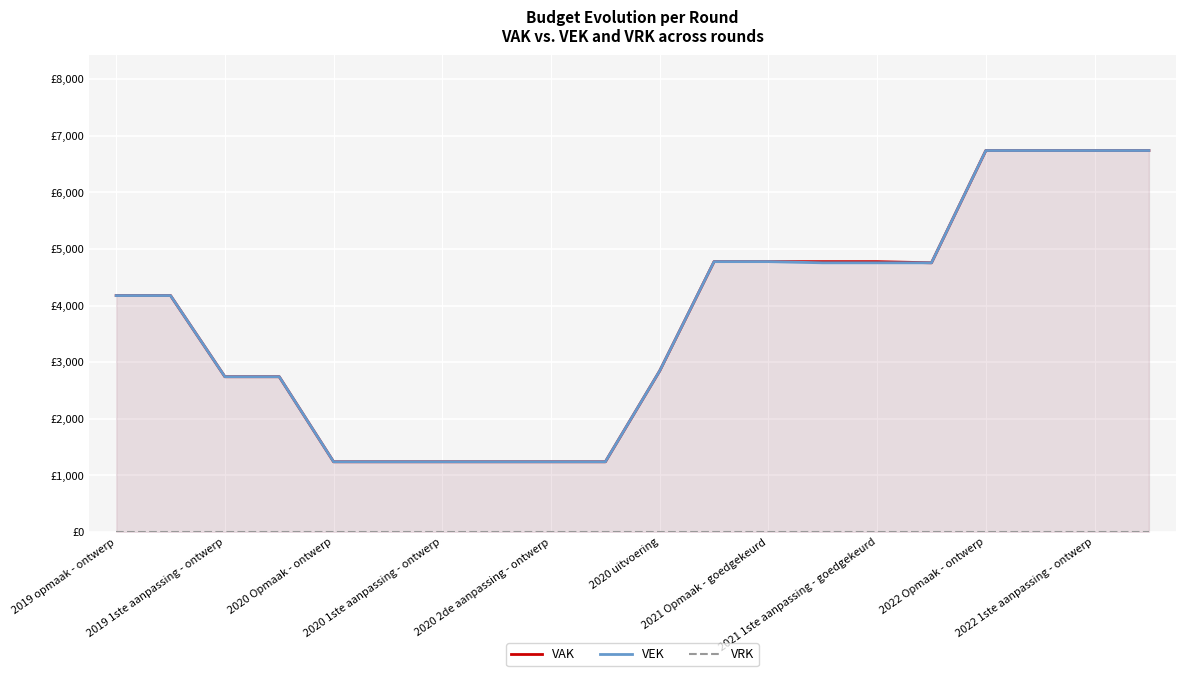

What is the label of the 18th point from the left?

17